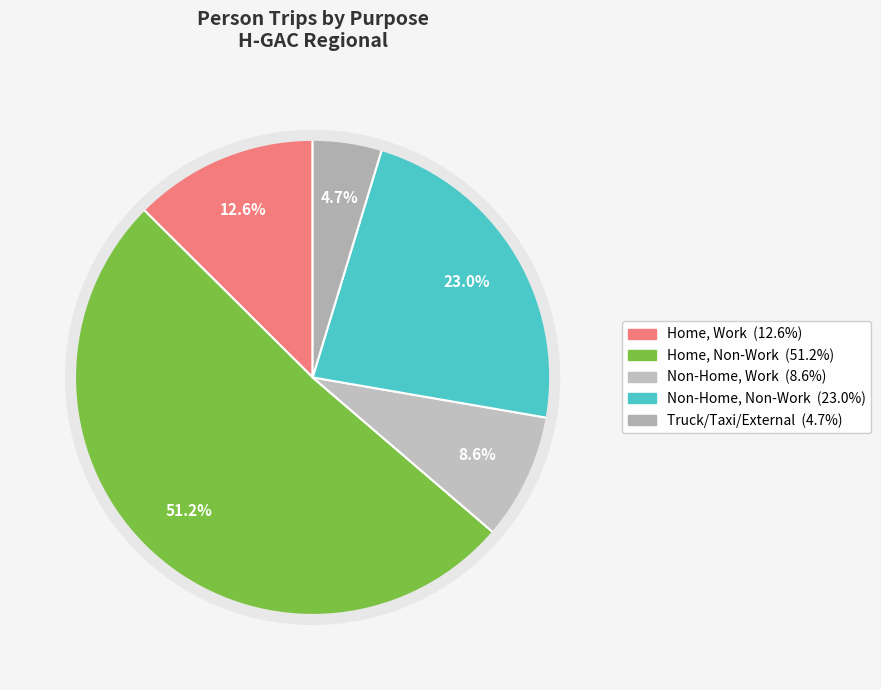

To the nearest percent, what is the average slice percentage?

20%